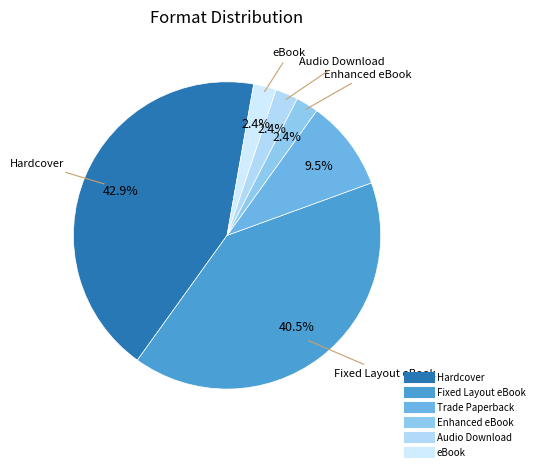

Which slice is the largest?

Hardcover